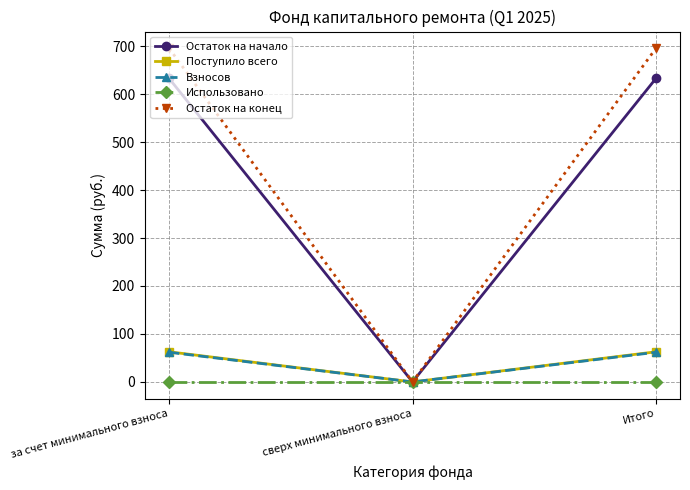

Reading left to right, list all the values displayed in this chart.

Остаток на начало: 632.7	0.0	632.7
Поступило всего: 62.9	0.0	62.9
Взносов: 61.9	0.0	61.9
Использовано: 0.0	0.0	0.0
Остаток на конец: 695.5	0.0	695.5